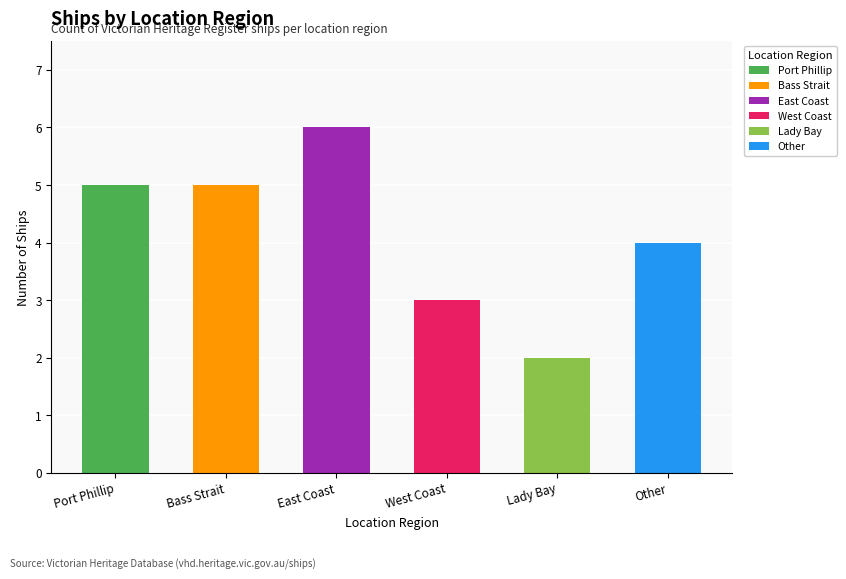

What is the value of the 4th bar from the left?

3